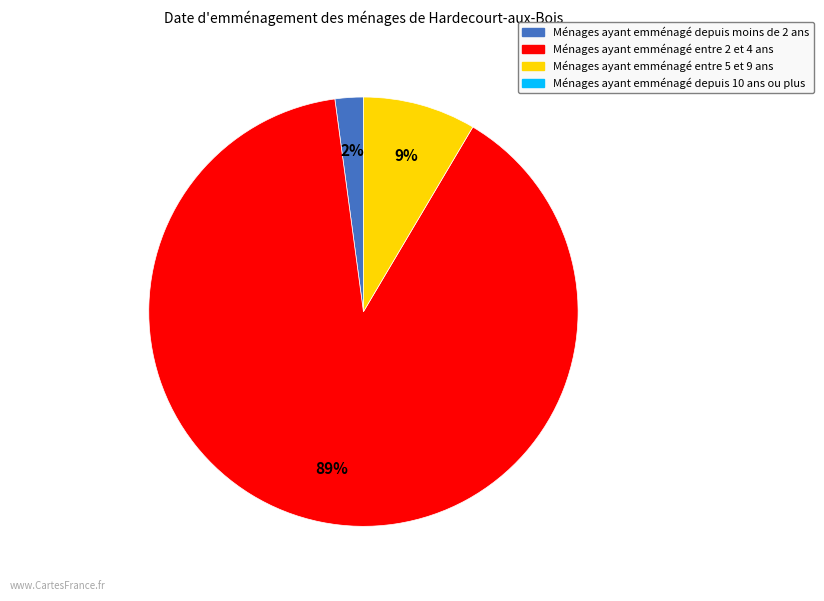

Count the number of slices in the pie.

3